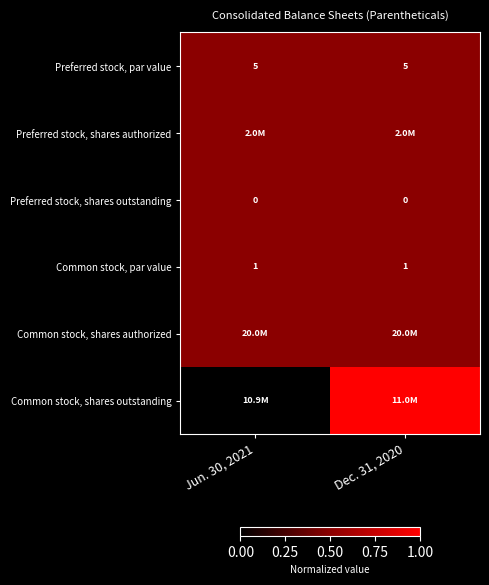

What is the maximum value for Common stock, par value?

1.0